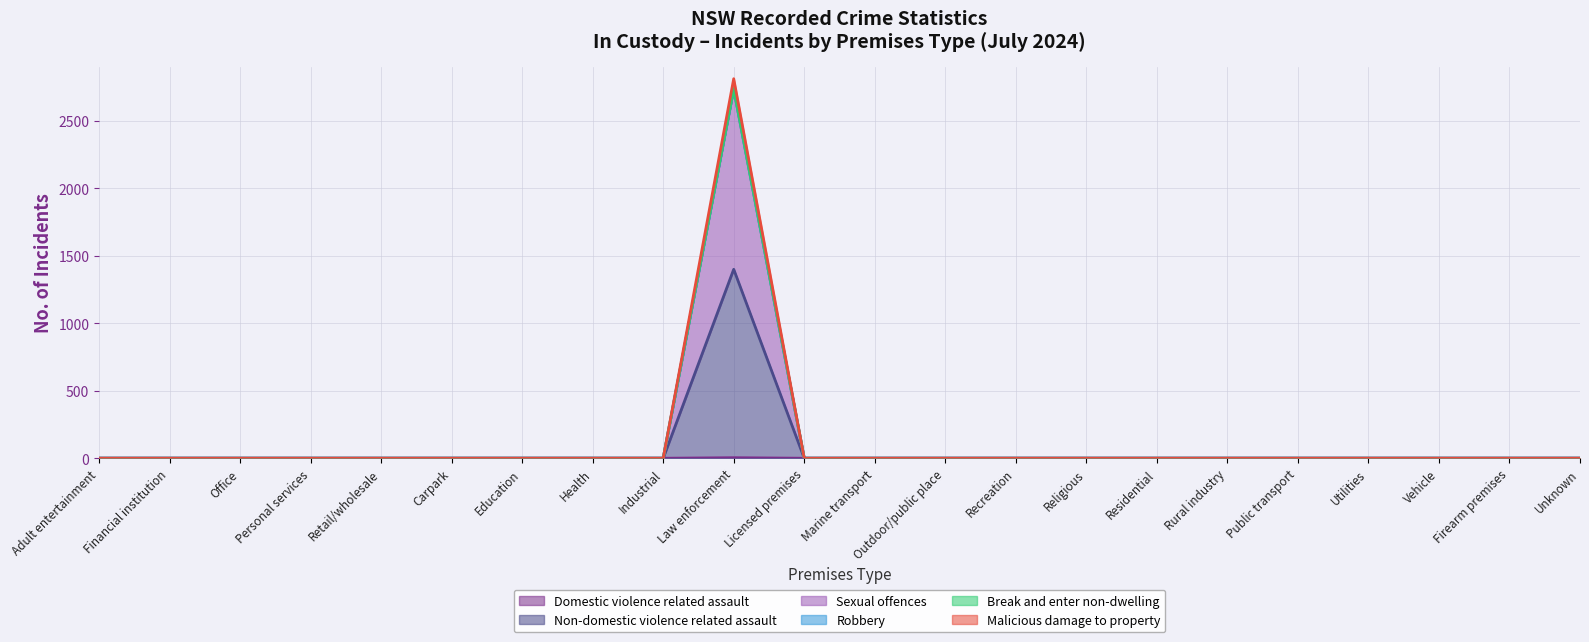

At which label is Domestic violence related assault closest to 700?

Adult entertainment